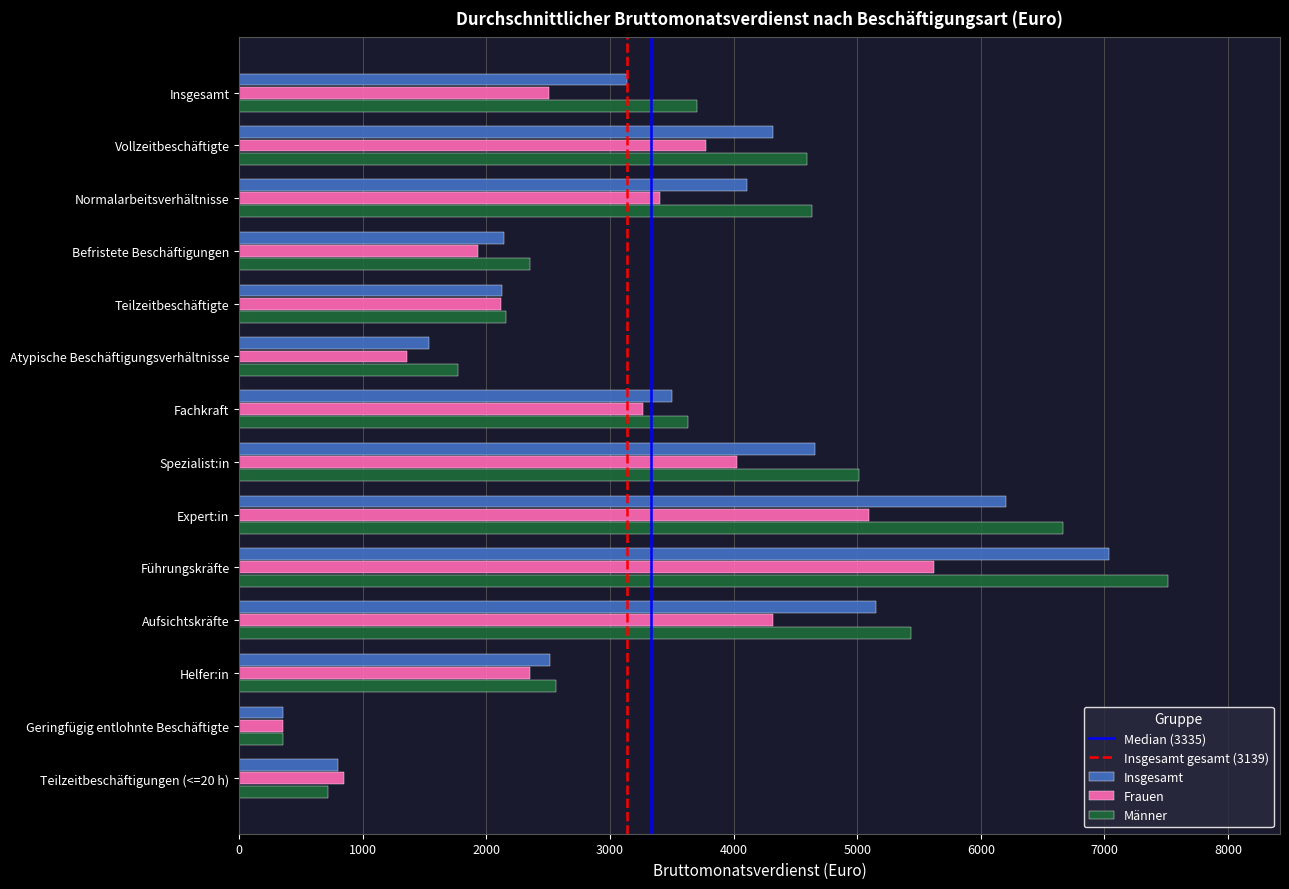

At which label is Frauen closest to 2988?

Fachkraft